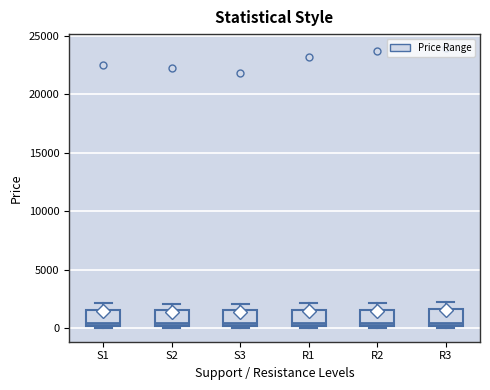

Reading left to right, transcribe this box plot: for each box, give where its median line is, the range the box spans, and where its two whiskers end, as read against the y-axis. The values are not printed on the chart, so give them approximately, as read against the axis.

S1: median 500, box 0 to 1500, whiskers 0 to 2000
S2: median 500, box 0 to 1500, whiskers 0 to 2000
S3: median 500, box 0 to 1500, whiskers 0 to 2000
R1: median 500, box 0 to 1500, whiskers 0 to 2000
R2: median 500, box 0 to 1500, whiskers 0 to 2000
R3: median 500, box 0 to 1500, whiskers 0 to 2000